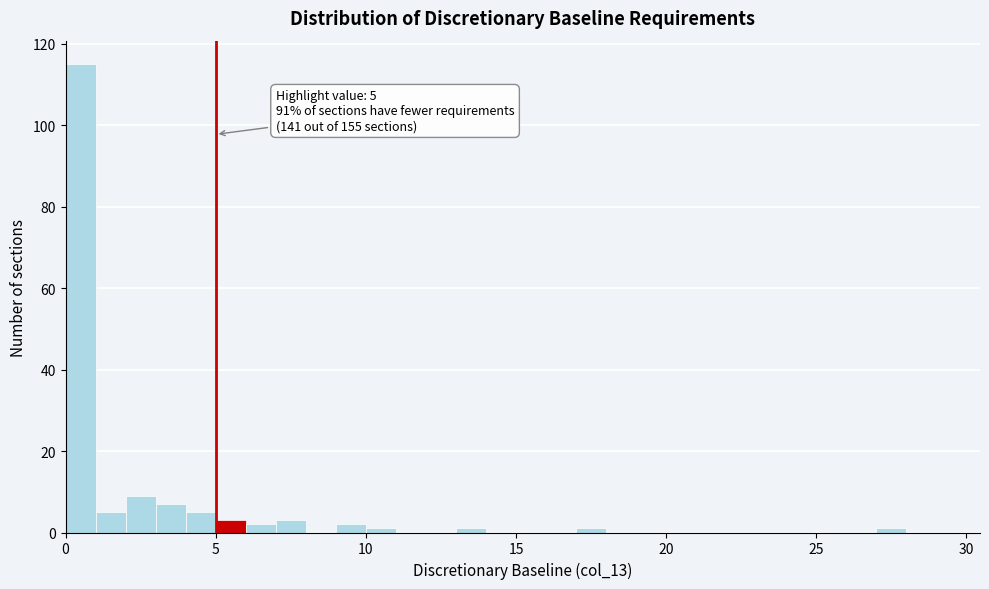

Around what value on the x-axis is the tallest bar? Give the approximate position of its centre, as read against the axis.

0.5